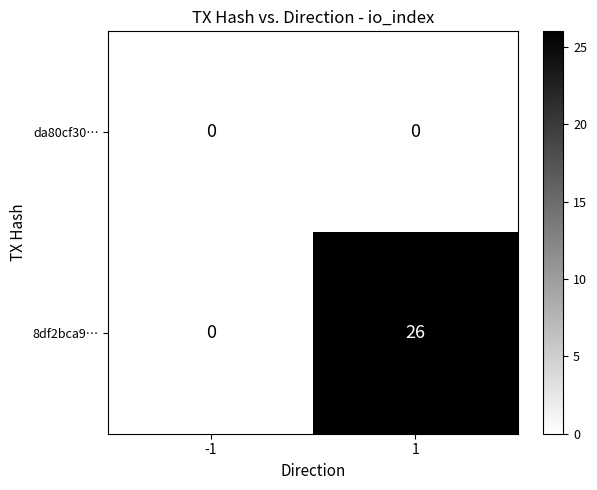

Rank the series by their maximum value, from lowest to highest.

da80cf30…, 8df2bca9…